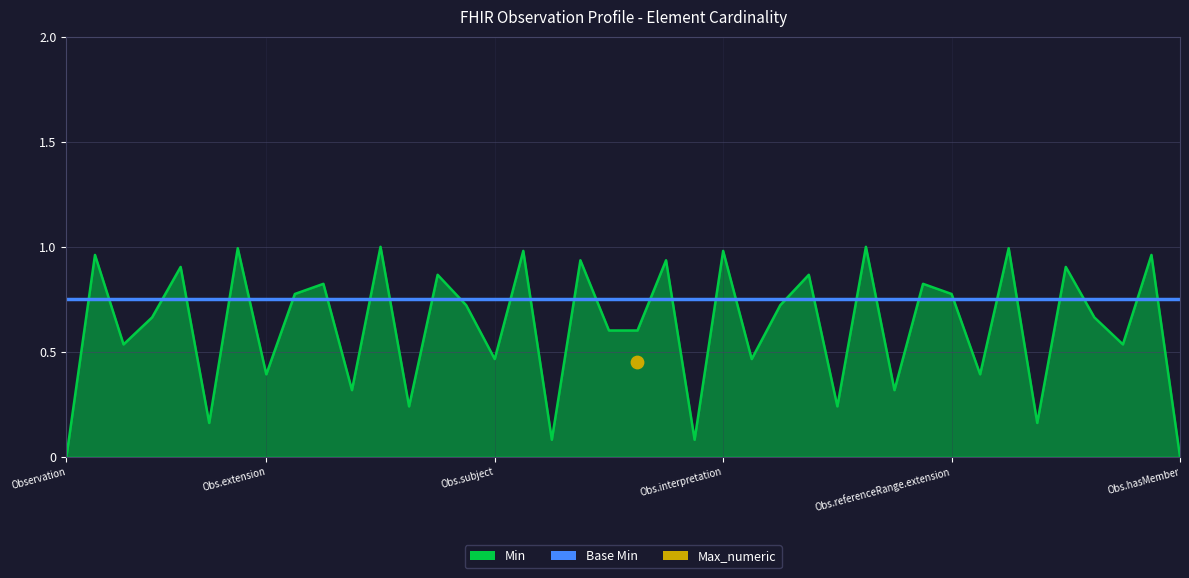

What is the total value across all series at Observation.referenceRange.id?

1